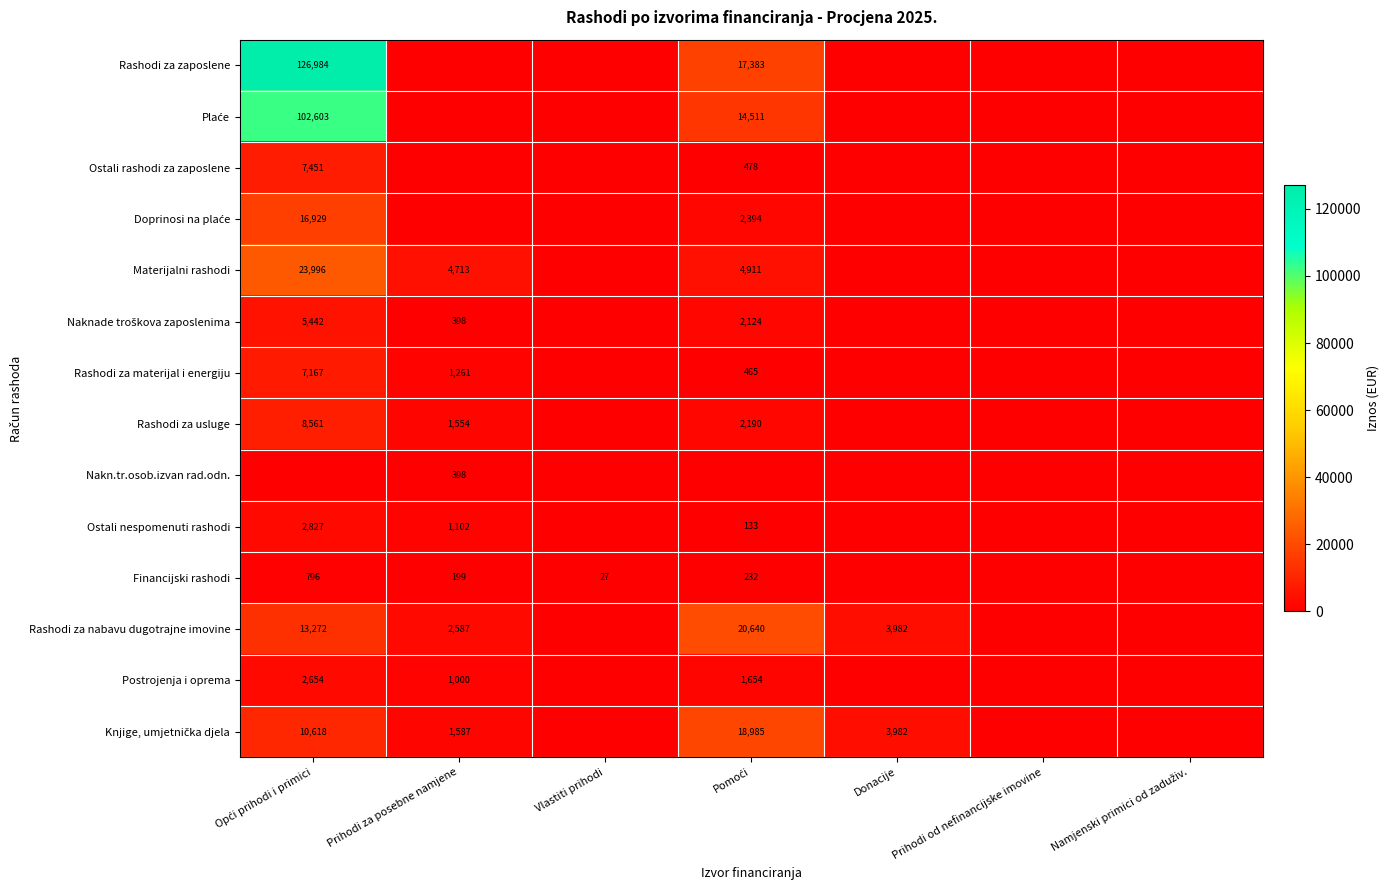

Is it true that Rashodi za zaposlene equals 0.0 at Namjenski primici od zaduživ.?

True